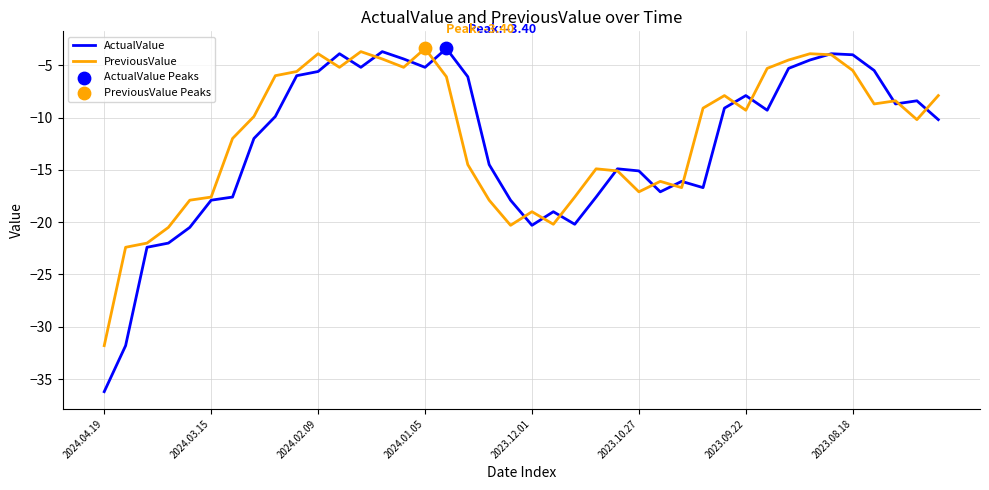

What is the greatest value displayed?

-3.4